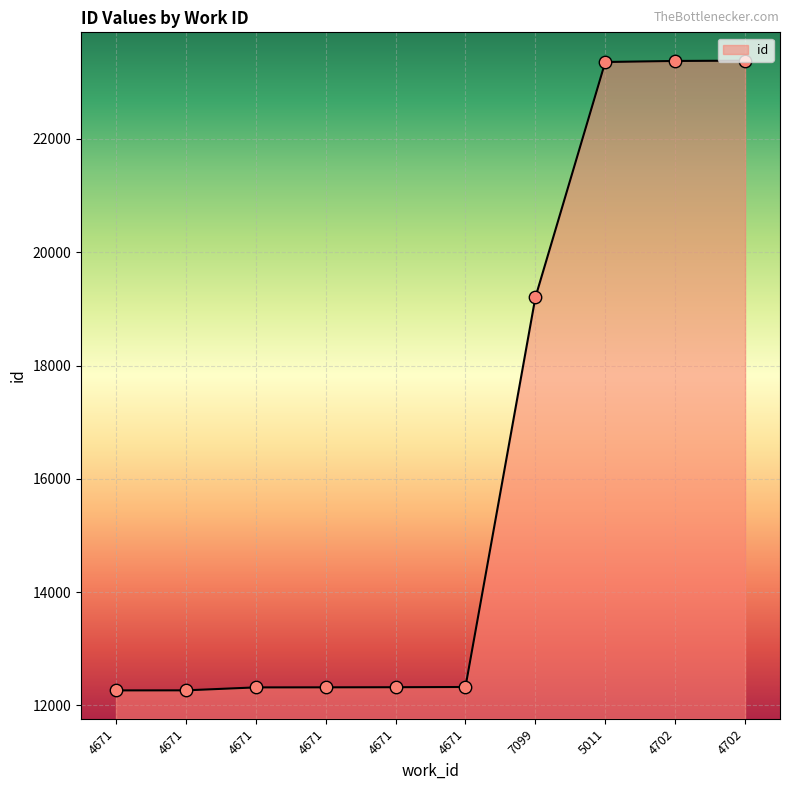

What is the ratio of the value at 4671 to the value at 4702?

0.5